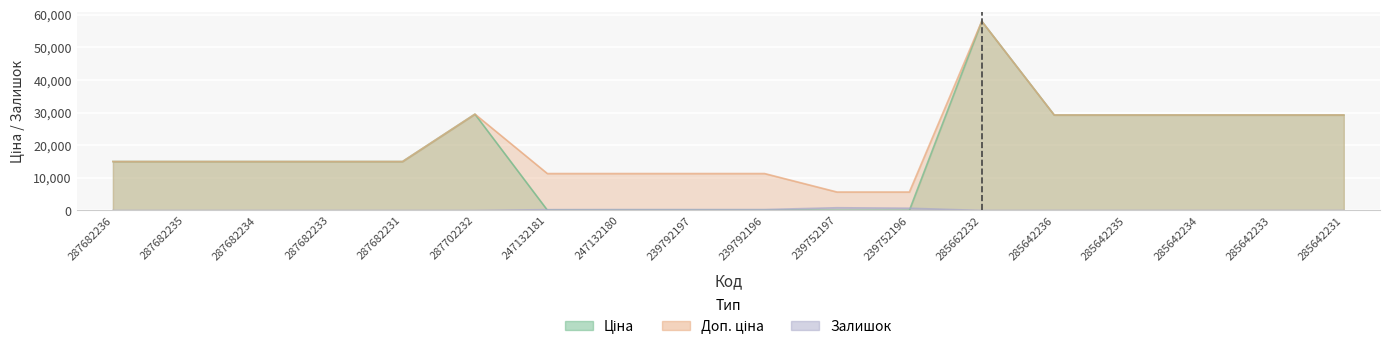

What is the sum of all Ціна values?

309723.1